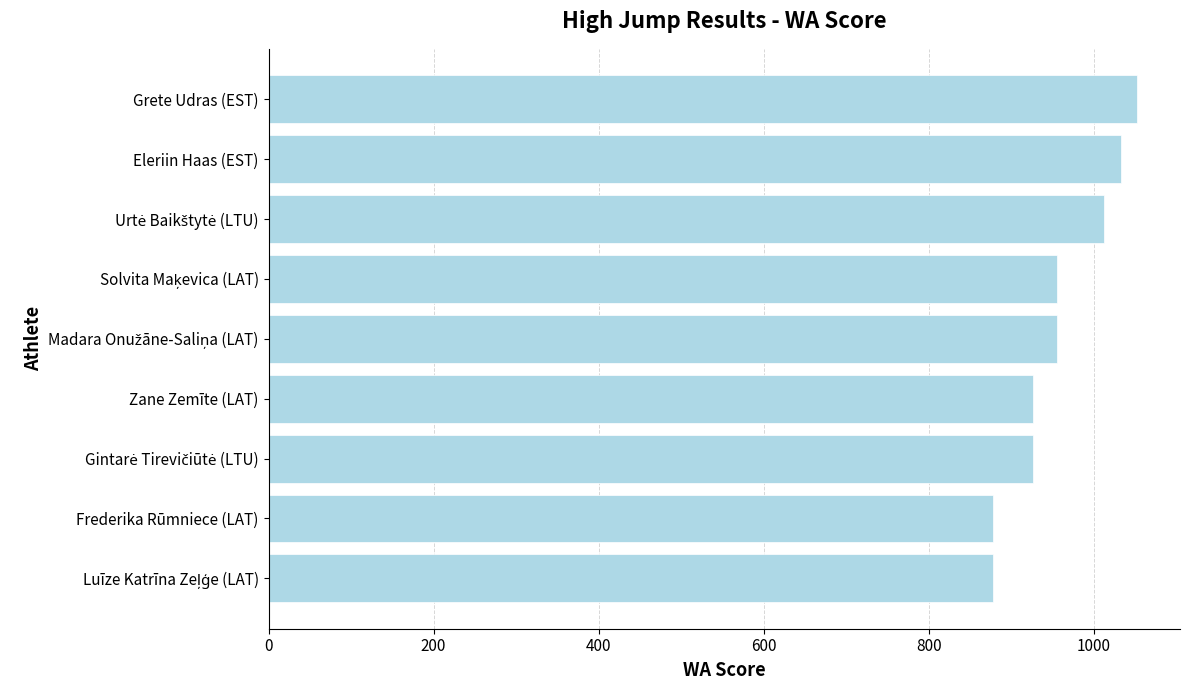

What is the difference between the second highest and minimum values?

155